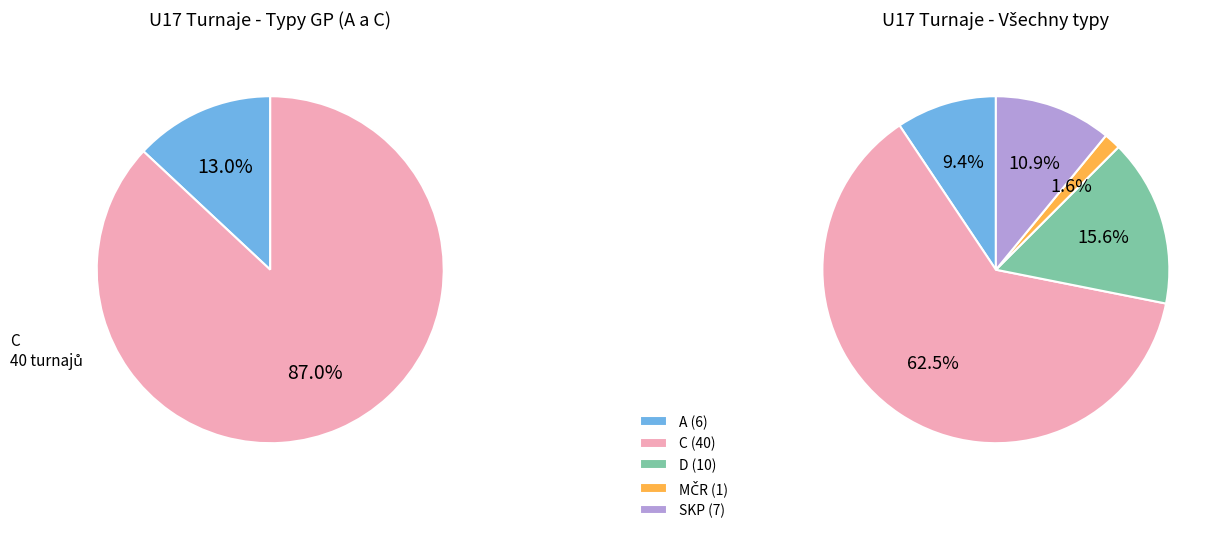

What is the largest slice in the pie chart?

C